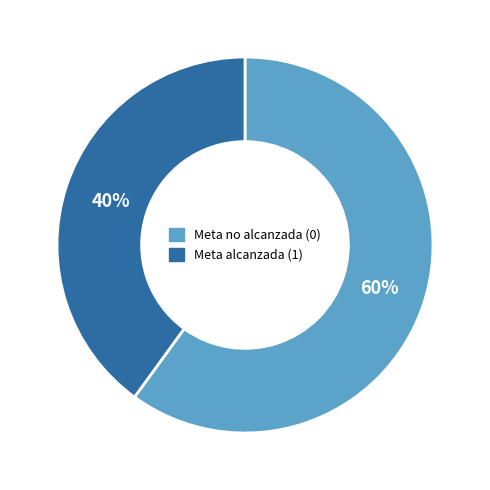

Is there any slice that represents more than half of the pie?

Yes